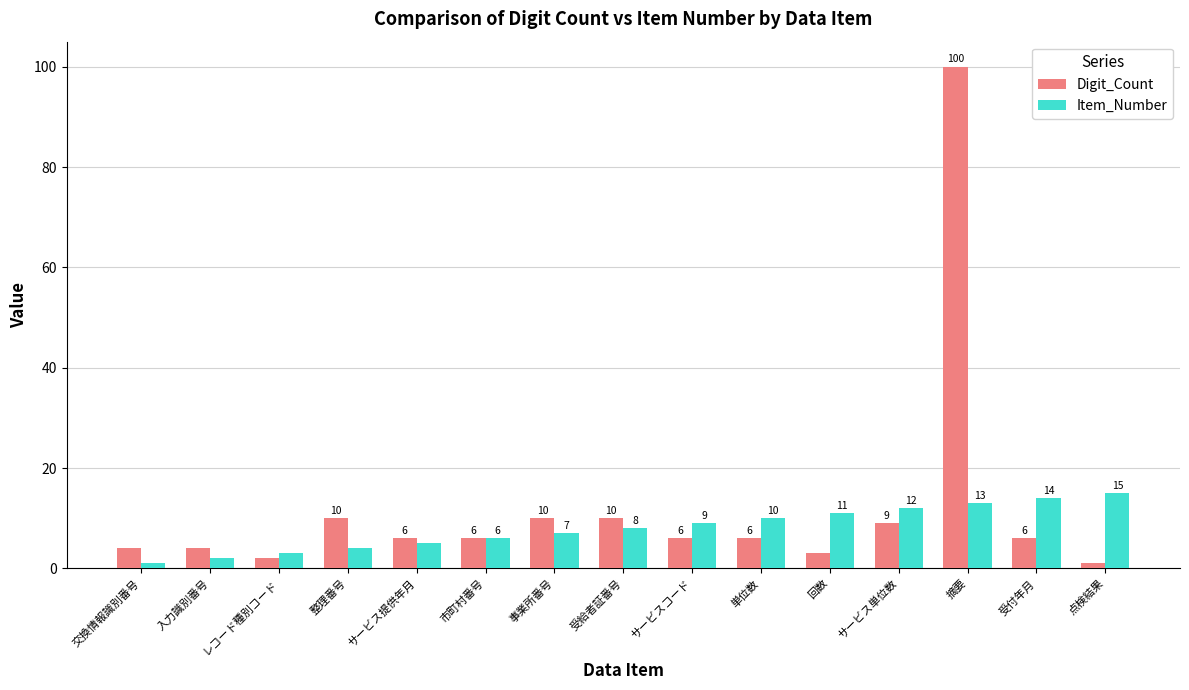

How many values in the Item_Number series are below 8?

7